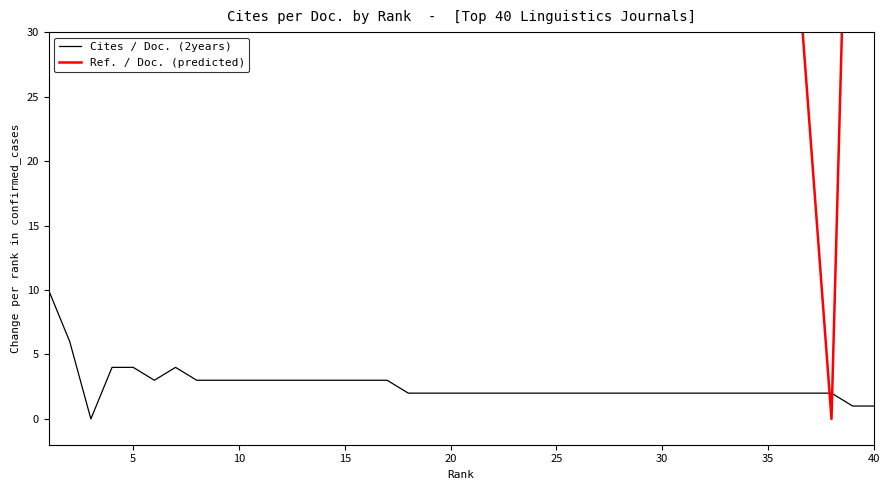

True or false: Cites / Doc. (2years) has a value of 1 at 25.

False